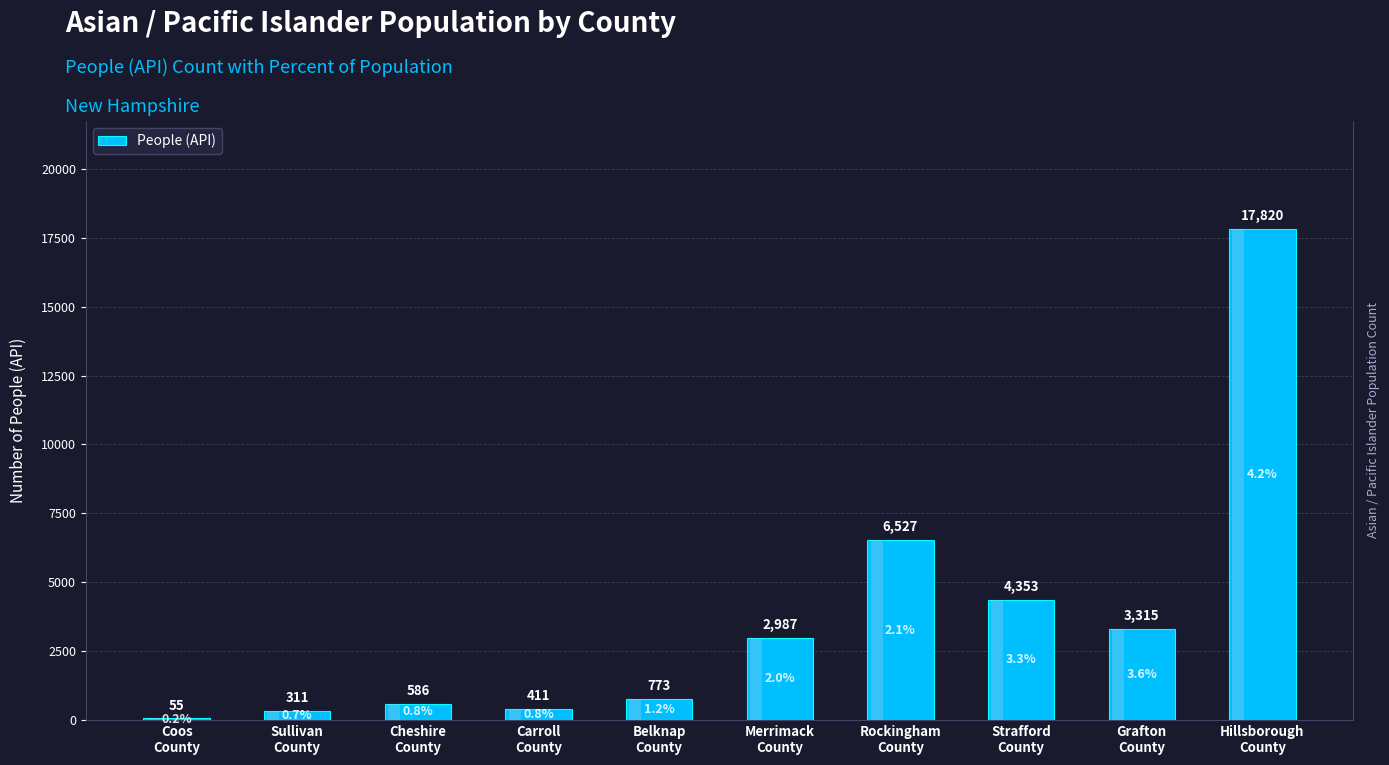

List the labels in order of value, largest first.

Hillsborough
County, Rockingham
County, Strafford
County, Grafton
County, Merrimack
County, Belknap
County, Cheshire
County, Carroll
County, Sullivan
County, Coos
County